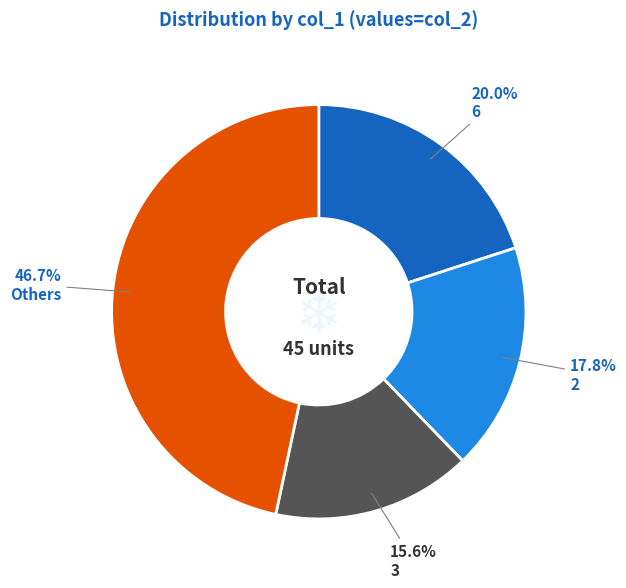

Does any single category account for the majority?

No